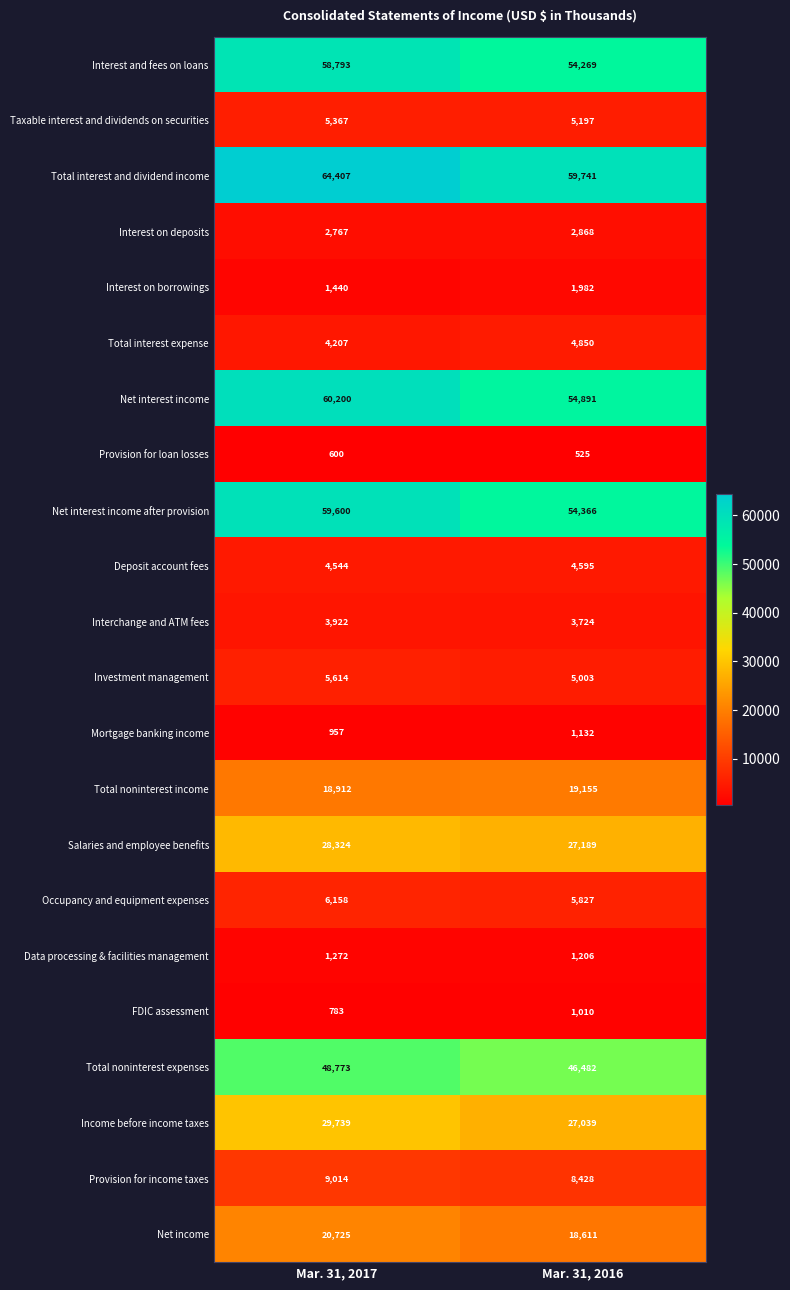

What is the difference between the highest and lowest values at Mar. 31, 2017?

63807